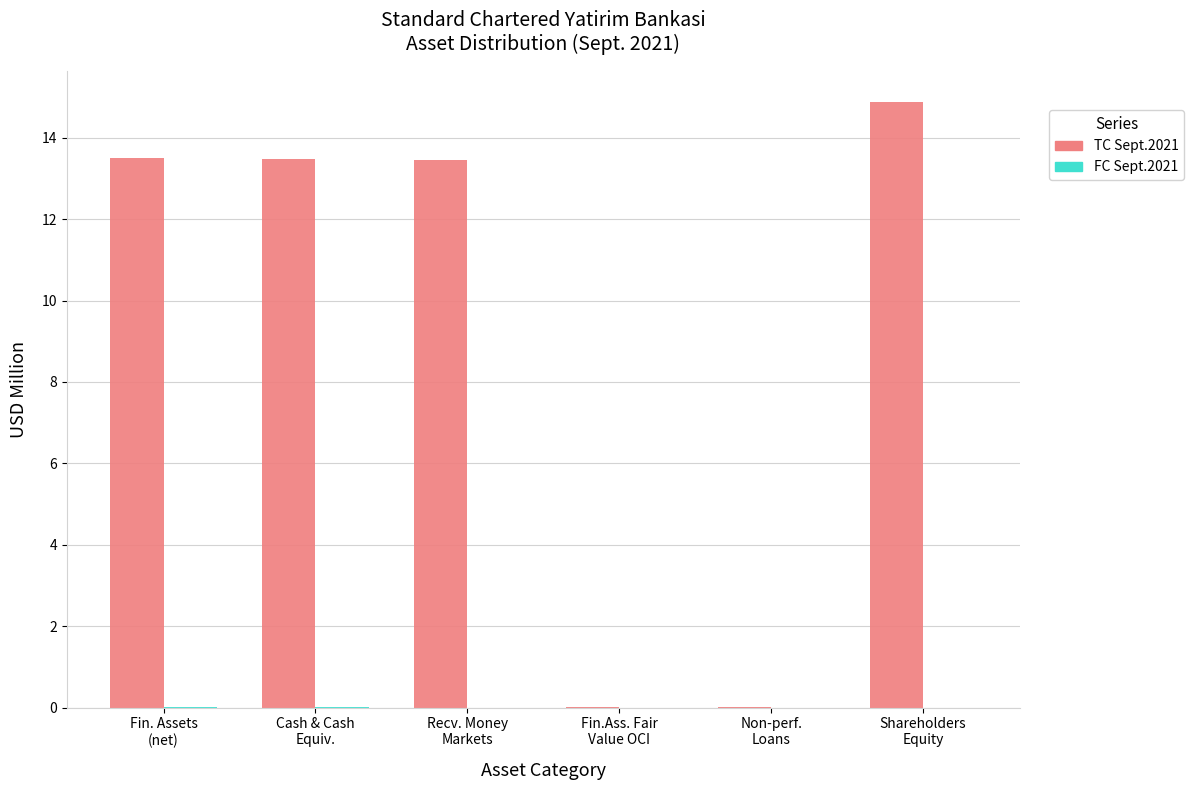

What is the sum of all TC Sept.2021 values?

55.4